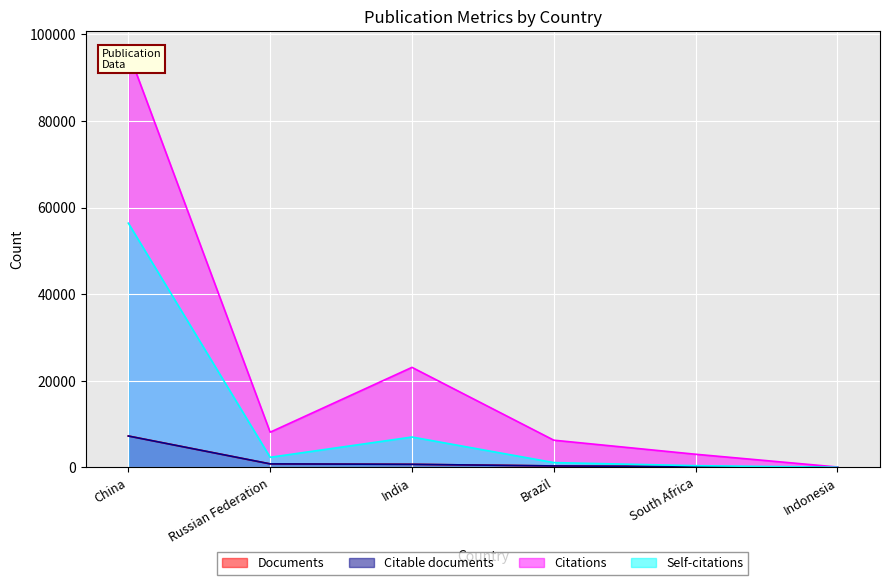

In Citations, how many points are higher than both neighbors (excluding endpoints)?

1